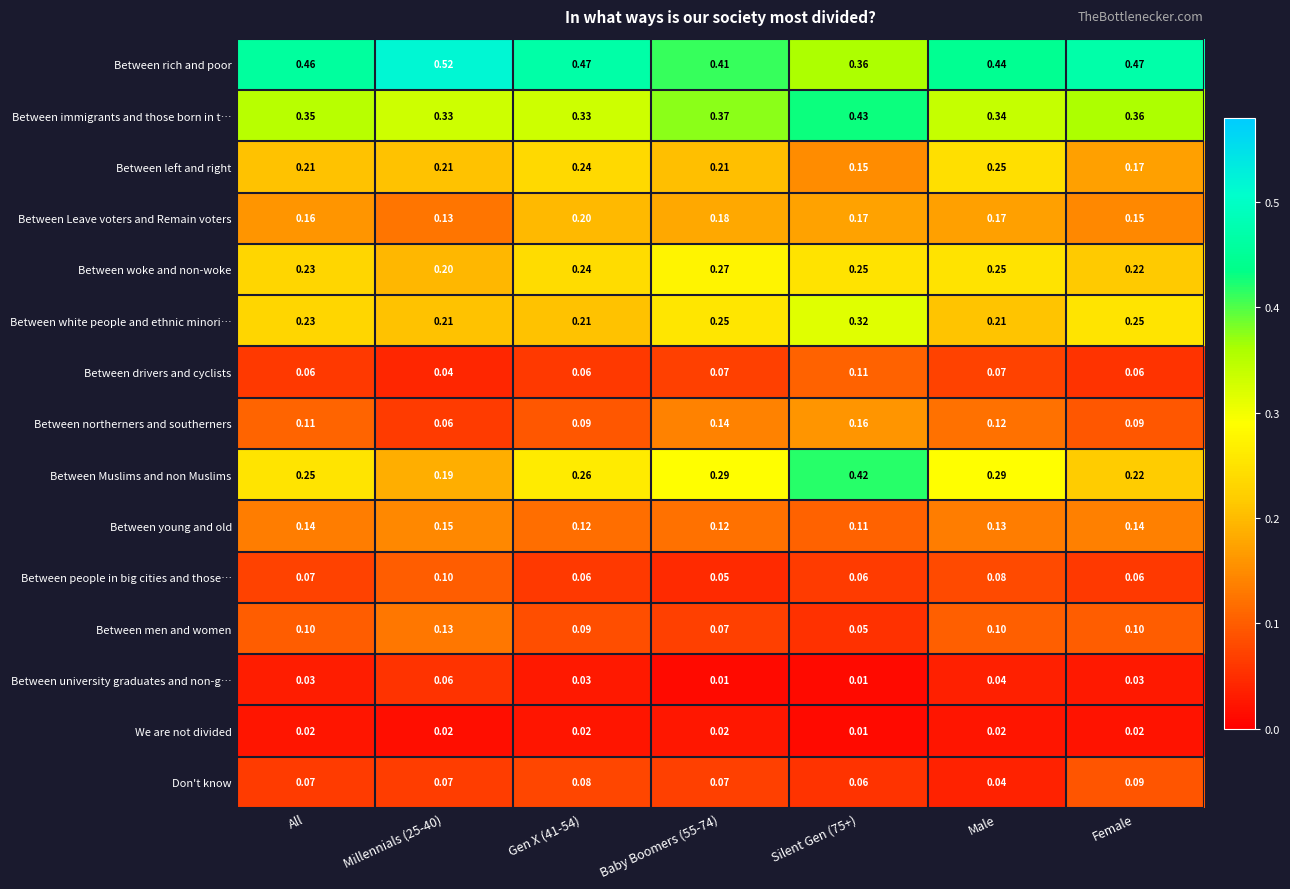

Which series has the largest total across all categories?

Between rich and poor